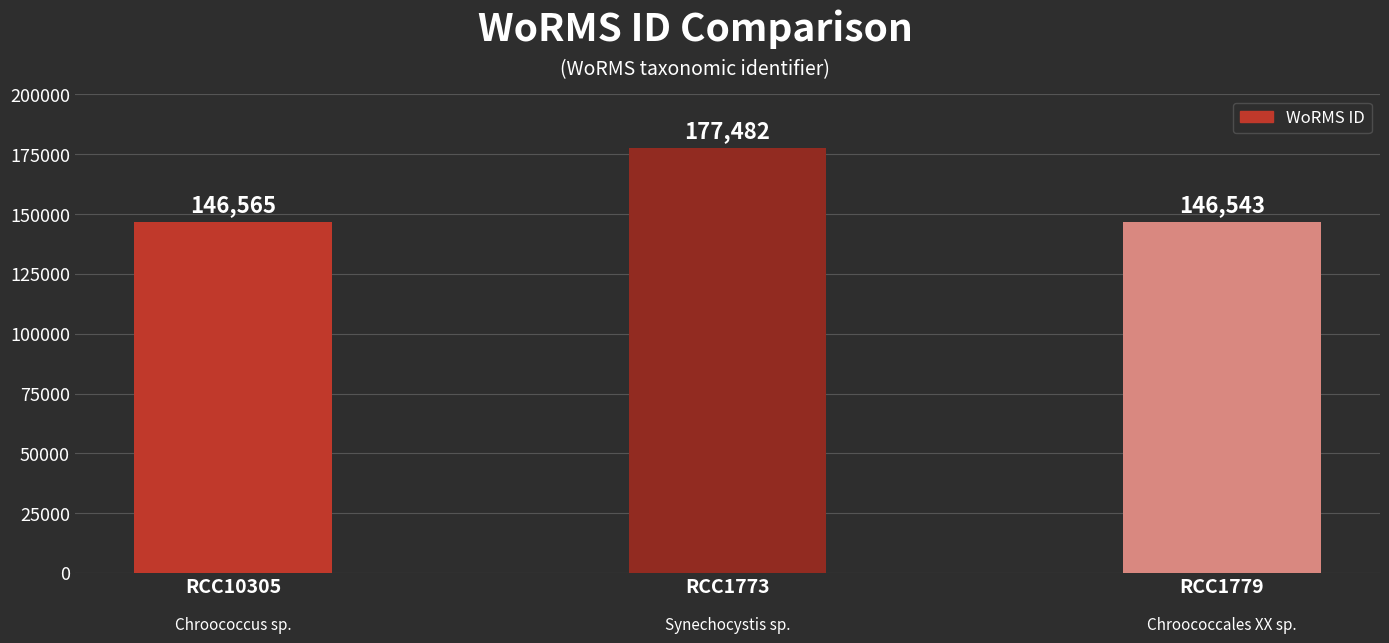

How many bars are there in total?

3